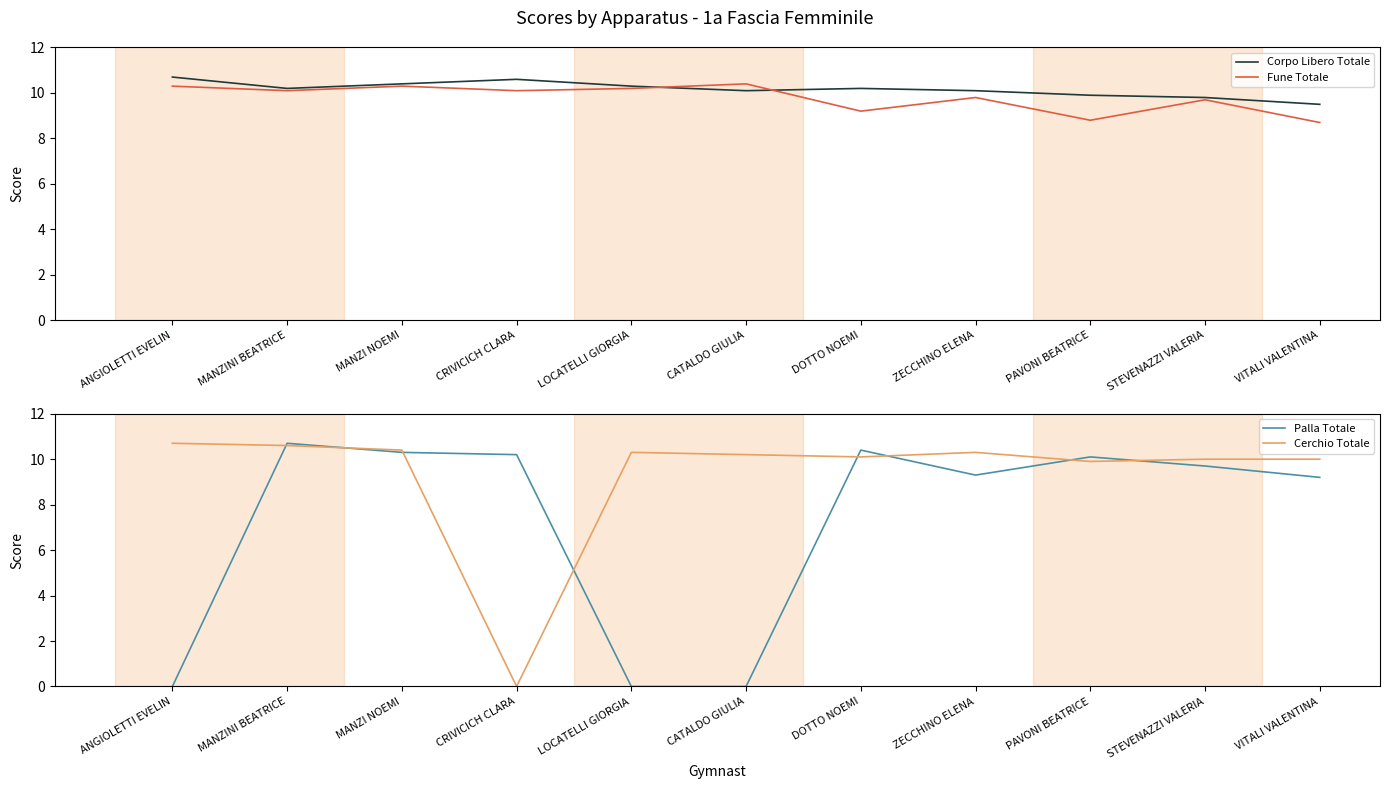

True or false: Palla Totale and Cerchio Totale cross at least once.

True